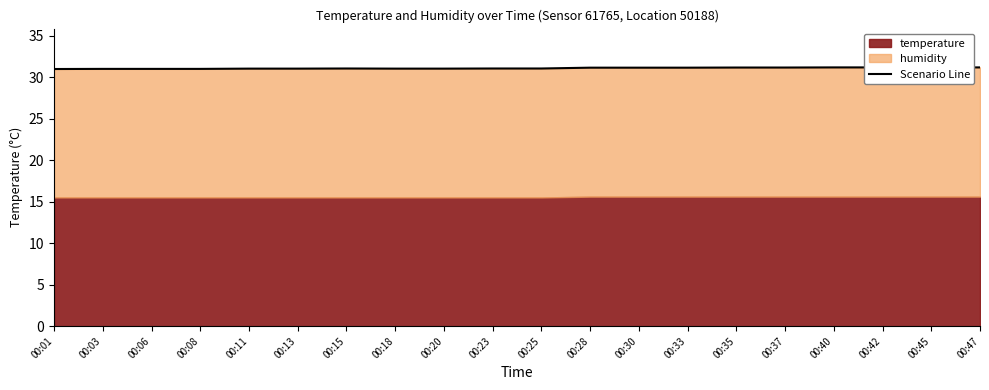

What is the difference between the maximum and minimum values?

0.2